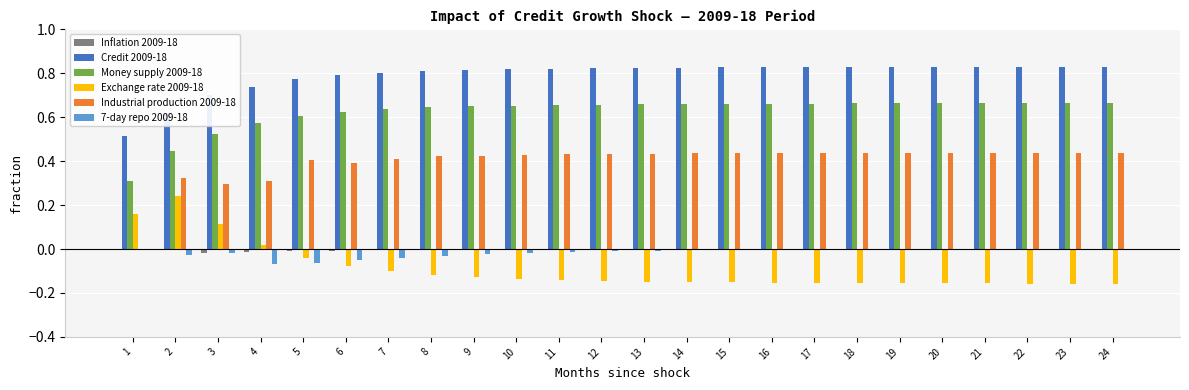

Which series has the largest total across all categories?

Credit 2009-18